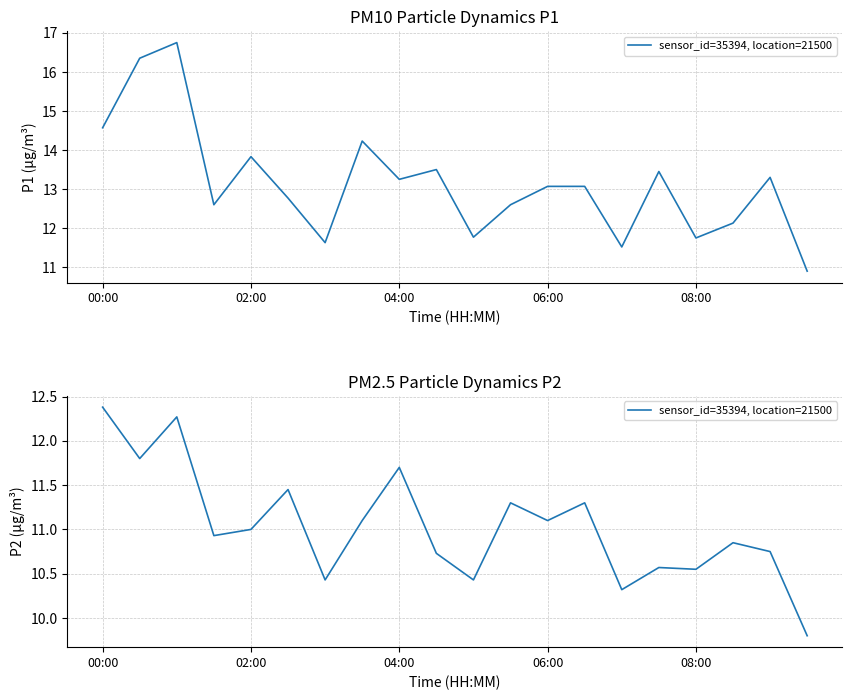

How many values exceed 11?

9